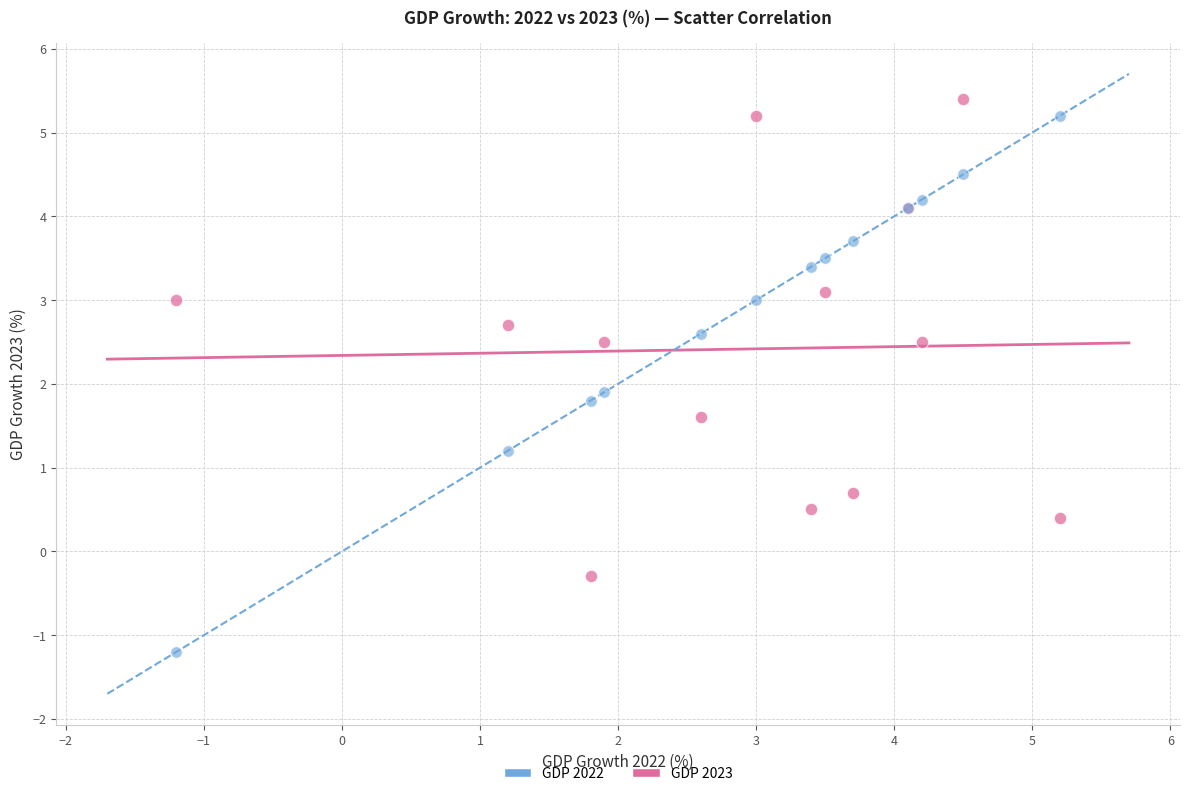

Across all series, what Y value is closest to 2?

1.9